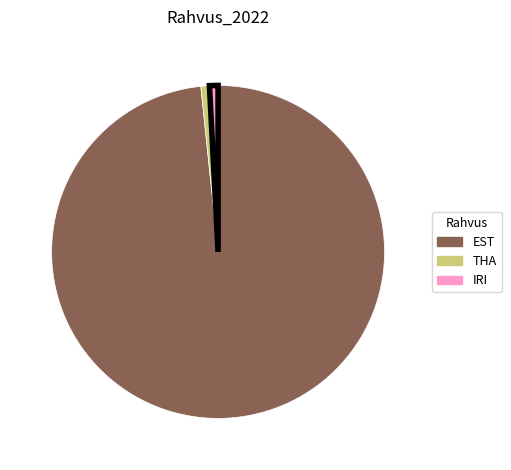

Is there a majority slice in this chart?

Yes